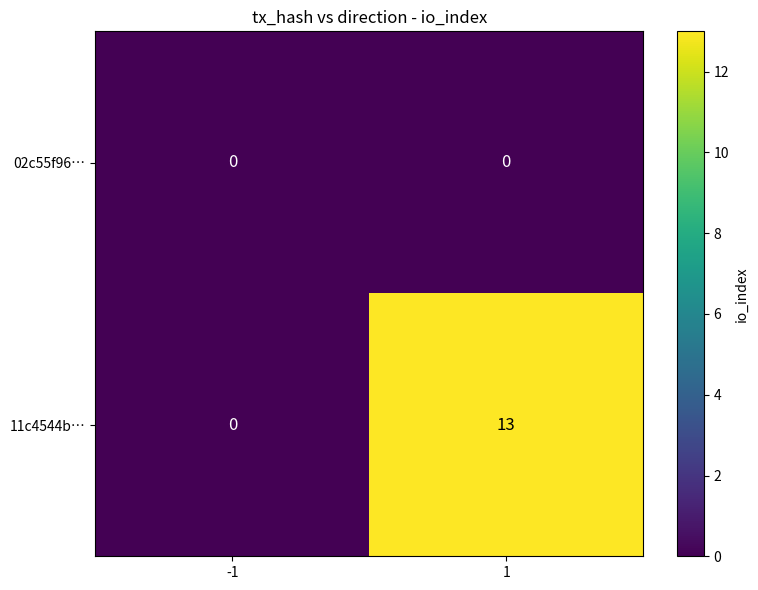

The 11c4544b… series shows -6 at -1. True or false?

False